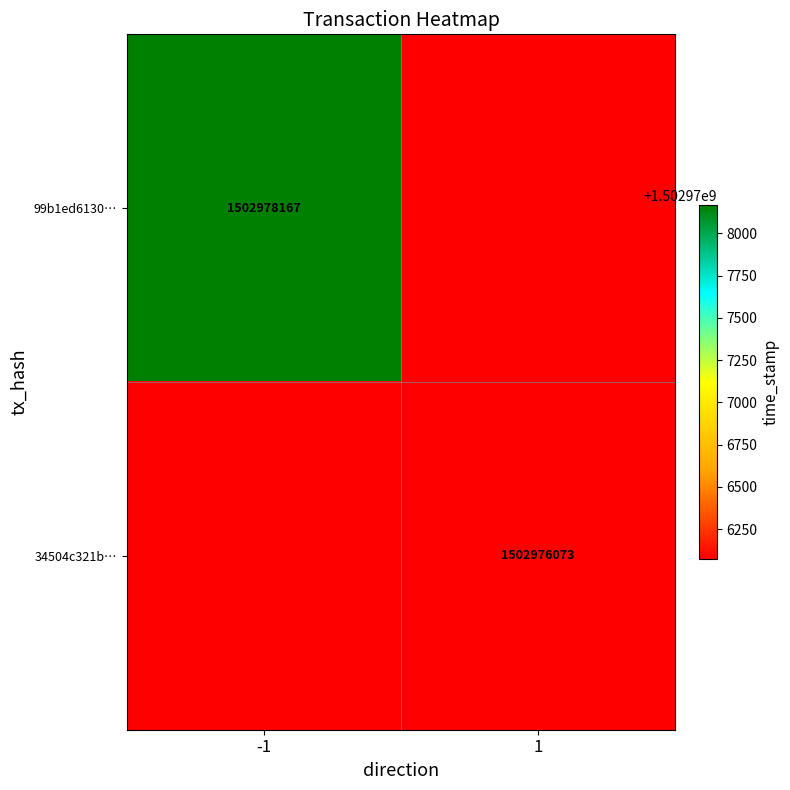

The 99b1ed6130… series shows 1502978167 at -1. True or false?

True